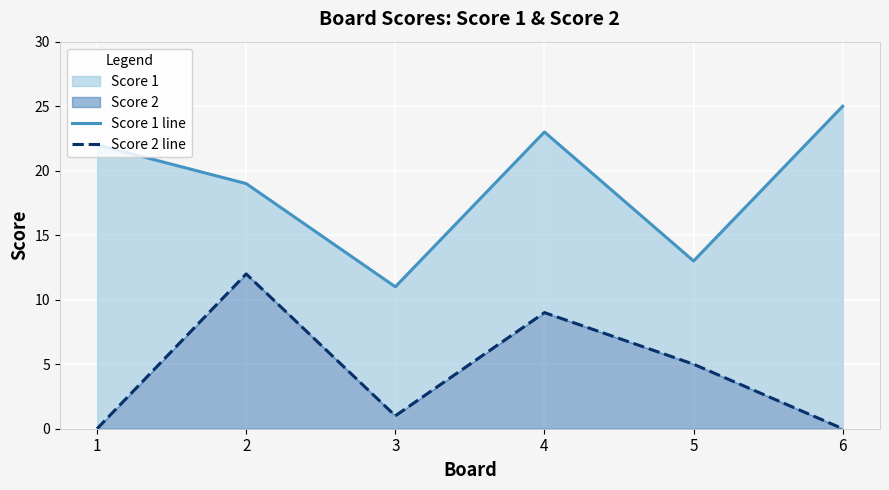

What is the minimum value for Score 1 line?

11